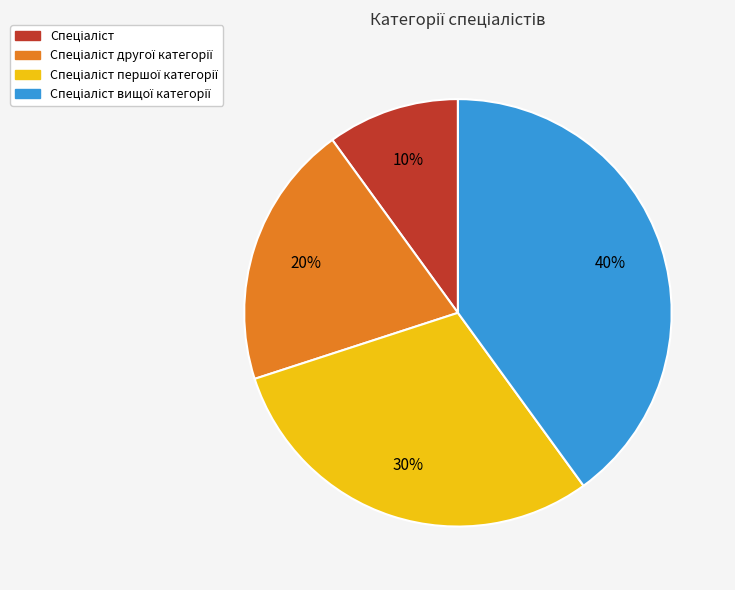

Is there a majority slice in this chart?

No